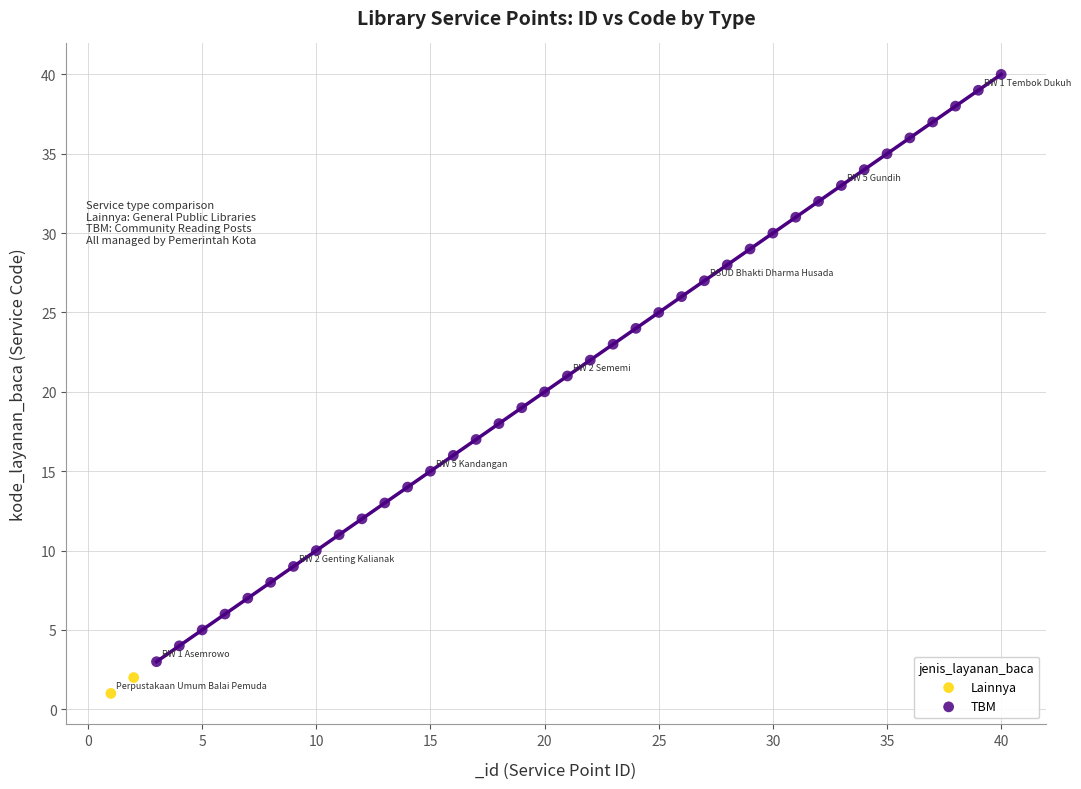

What are all the series names shown in the legend?

Lainnya, TBM